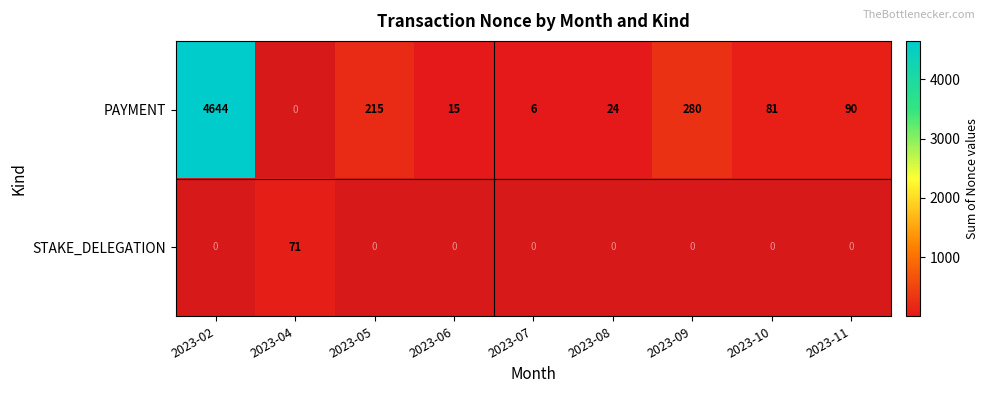

Is it true that PAYMENT equals 473.9 at 2023-09?

False